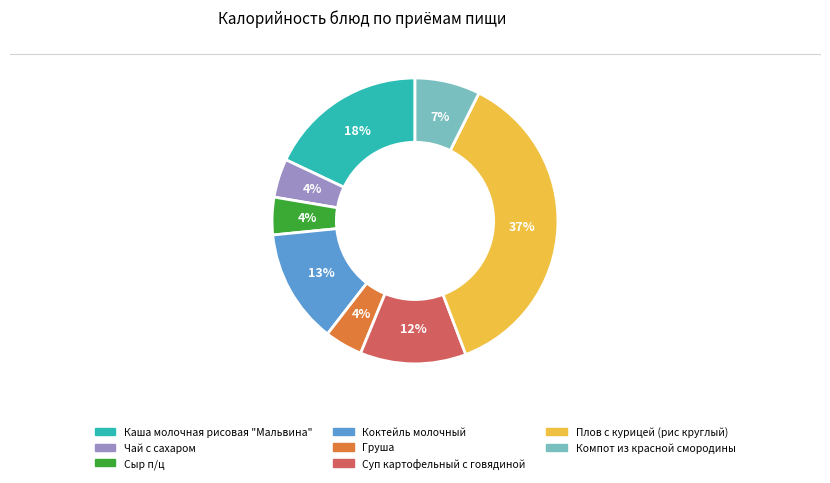

To the nearest percent, what is the difference between the Коктейль молочный and Каша молочная рисовая "Мальвина" slice percentages?

5%